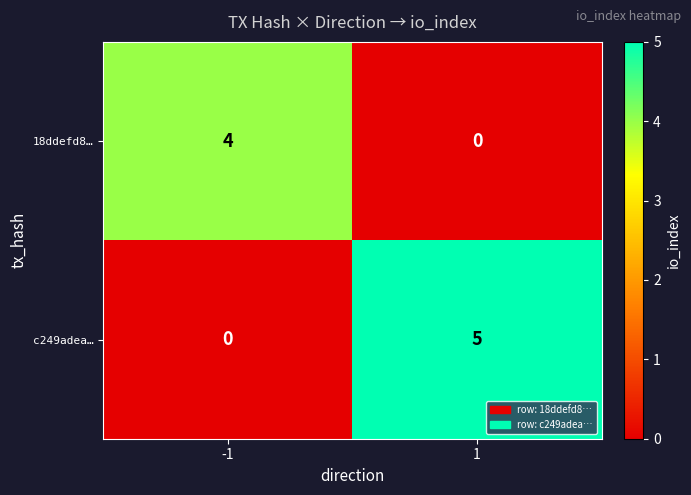

Which series has the widest spread of values?

c249adea…